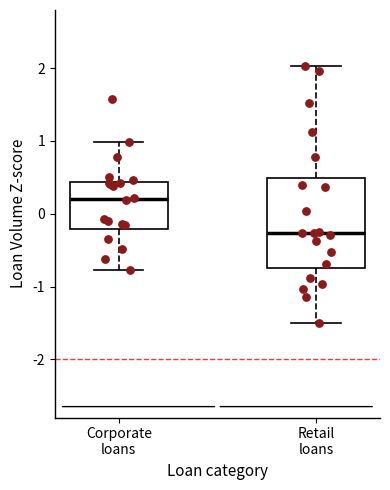

Reading left to right, transcribe this box plot: for each box, give where its median line is, the range the box spans, and where its two whiskers end, as read against the y-axis. The values are not printed on the chart, so give them approximately, as read against the axis.

Corporate loans: median 0.2, box -0.2 to 0.4, whiskers -0.8 to 1.0
Retail loans: median -0.3, box -0.7 to 0.5, whiskers -1.5 to 2.0